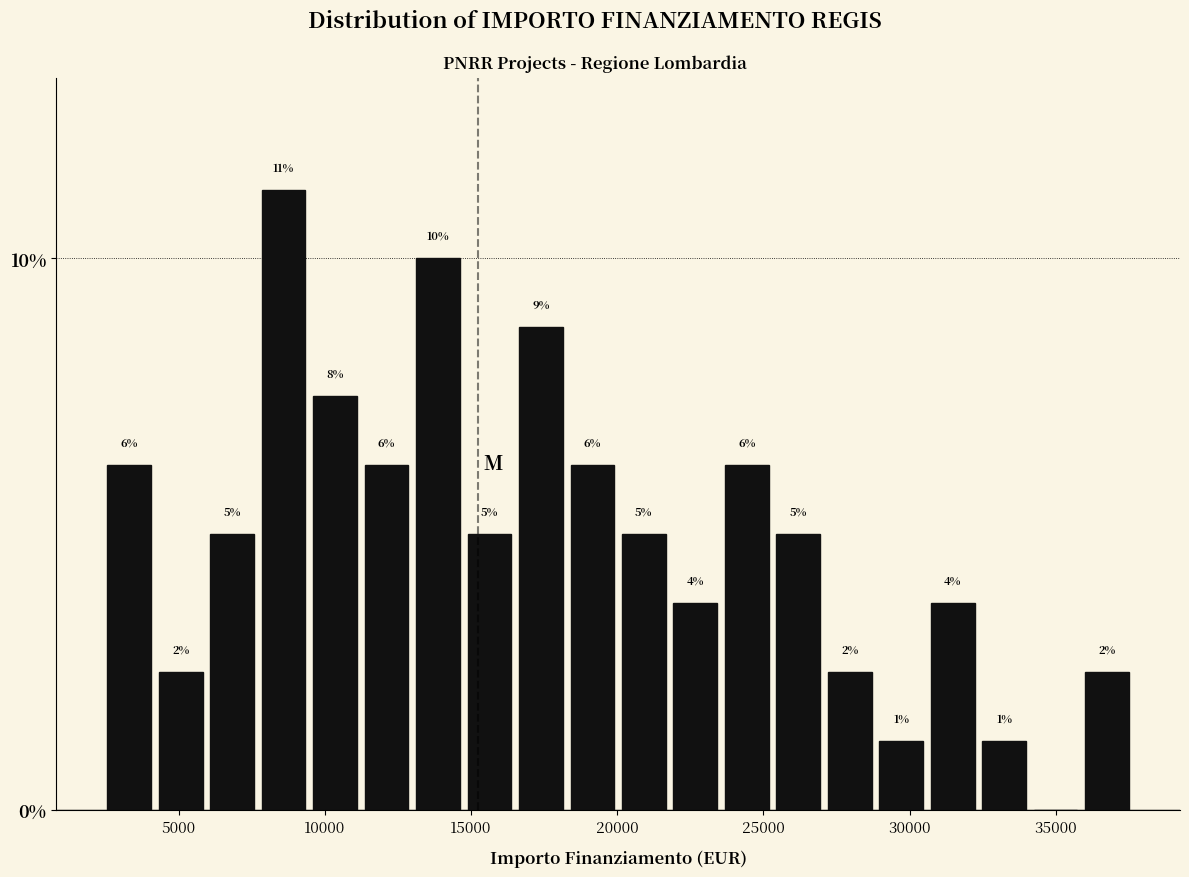

Around what value on the x-axis is the tallest bar? Give the approximate position of its centre, as read against the axis.

8500